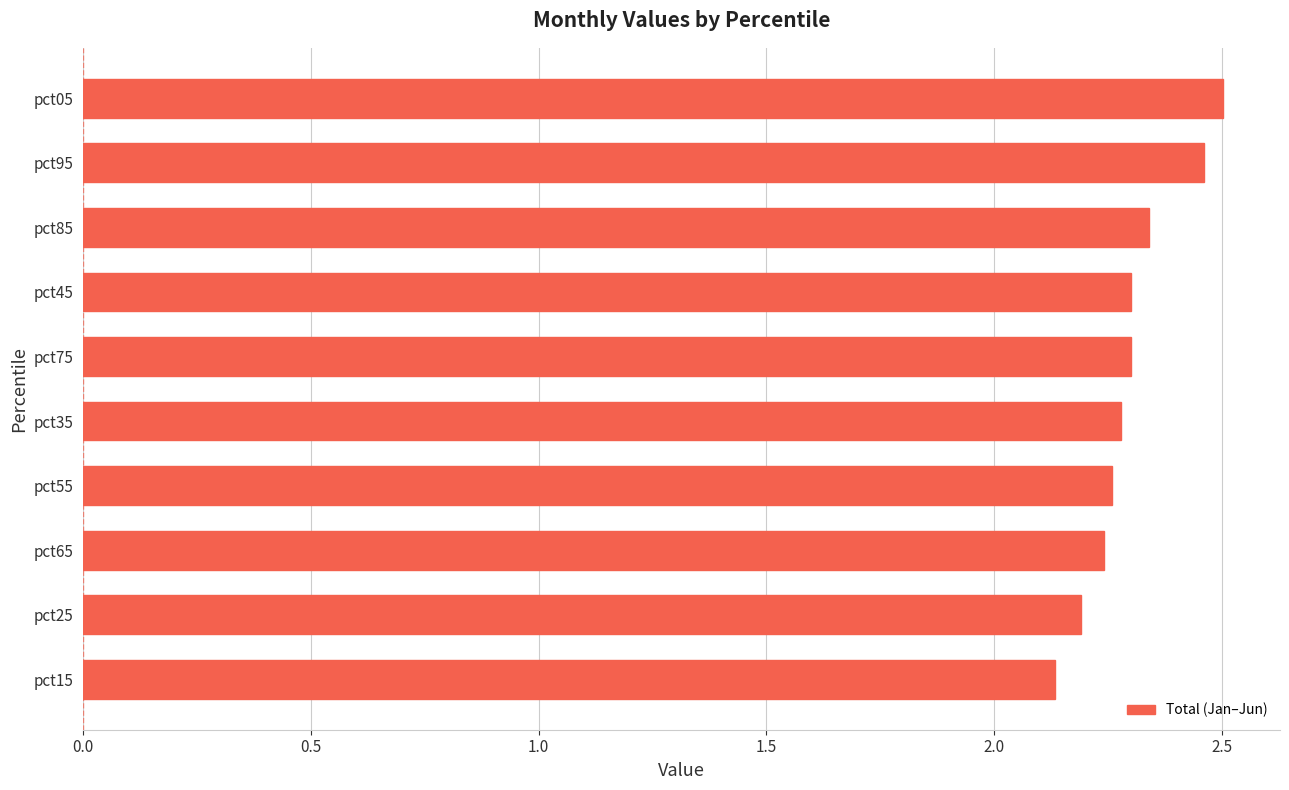

Count the values in the range 2 to 3.

10